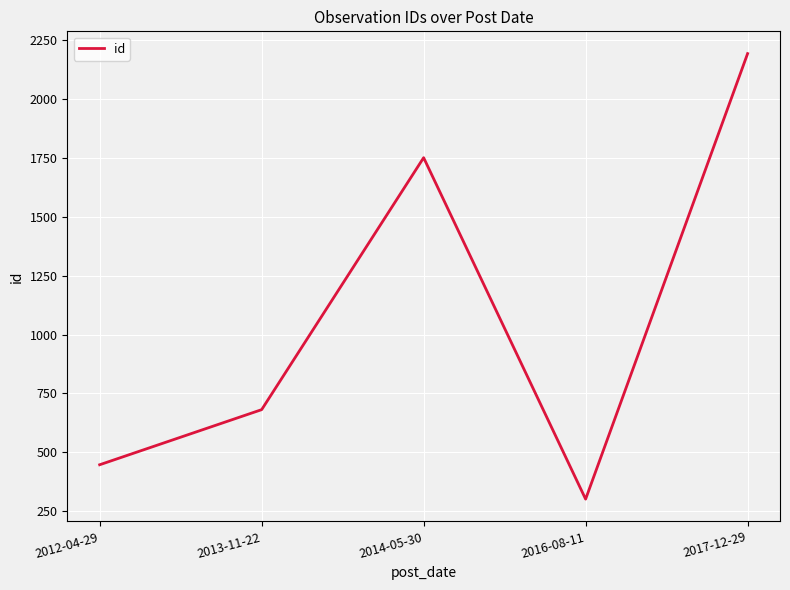

What is the approximate value at 2017-12-29?

2193